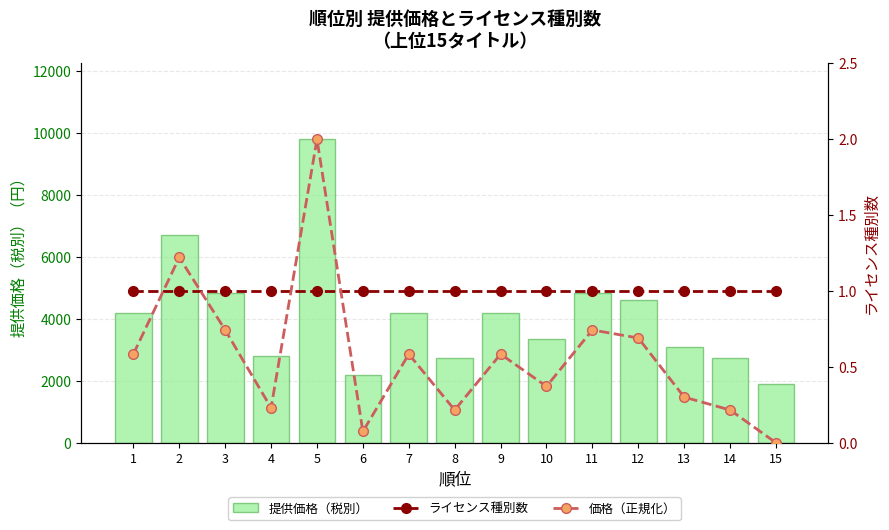

What value does the ライセンス種別数 series have at 8?

1.0